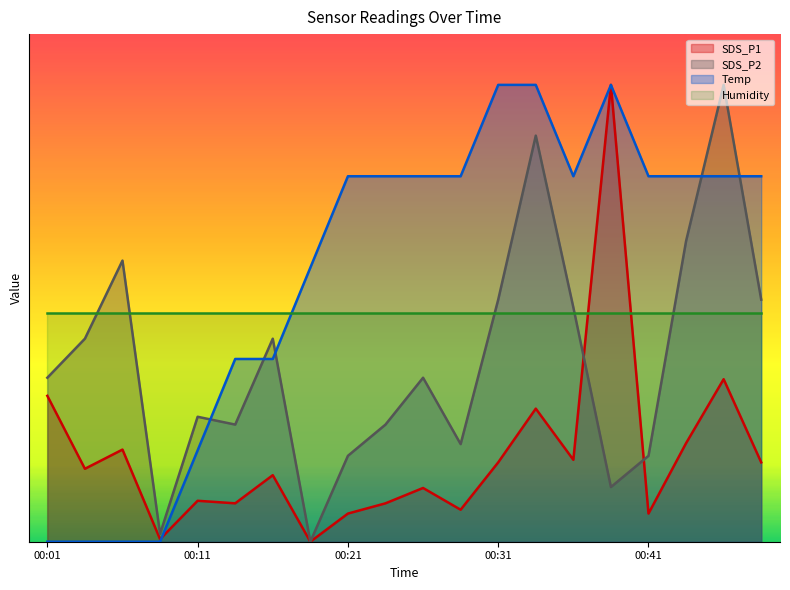

The value of Temp at 00:36 is 3.6. True or false?

True